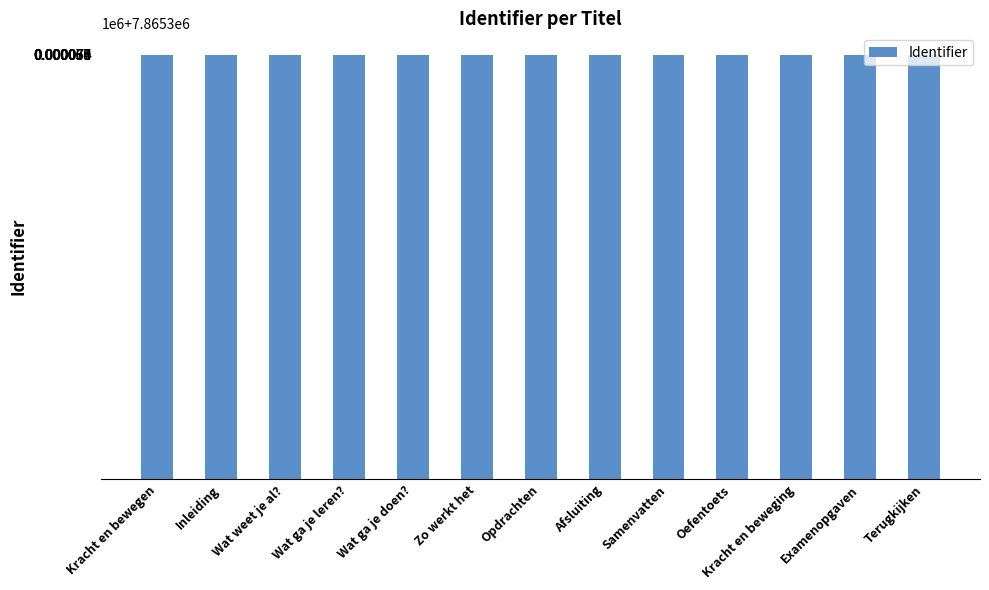

The chart shows a value of 11112087 at Wat ga je doen?. True or false?

False